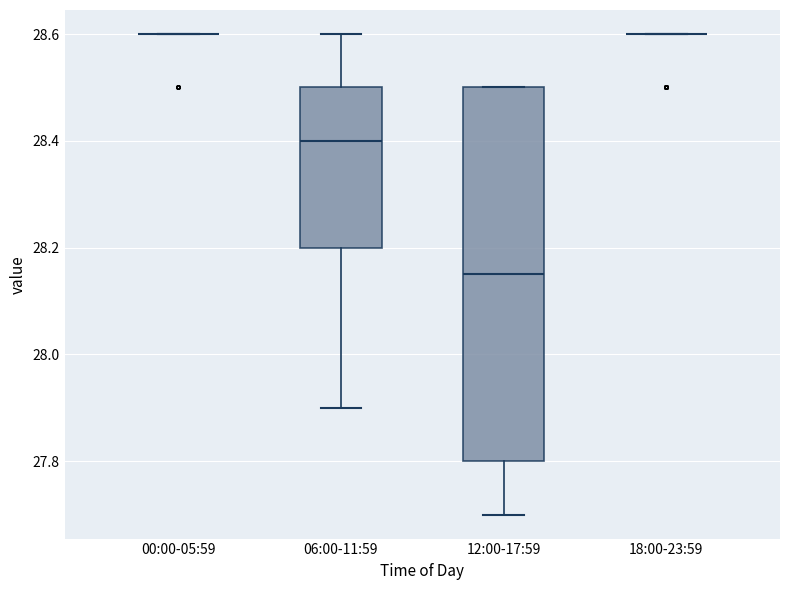

Comparing the boxes themselves (not the whiskers), which one is the tallest?

12:00-17:59